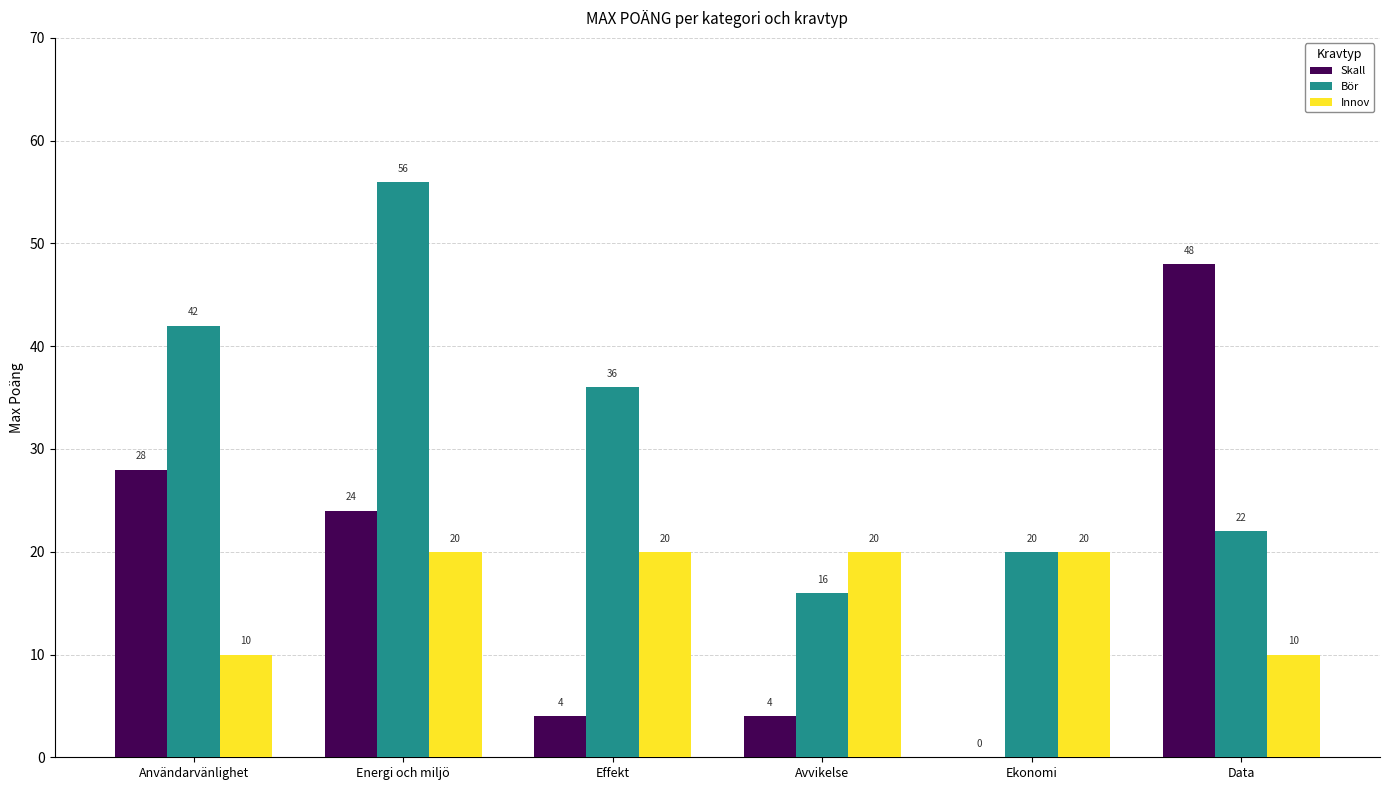

At which category does the chart reach its peak across all series?

Energi och miljö